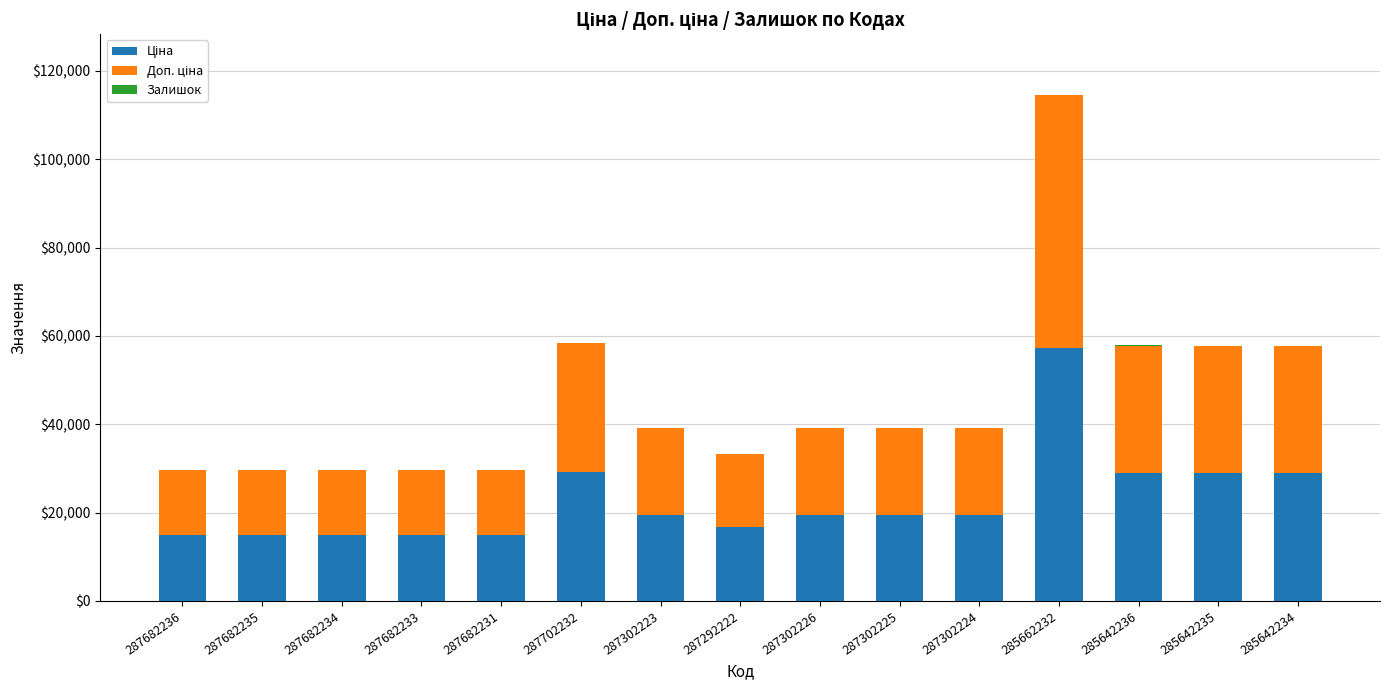

At which category is the sum across all series the highest?

285662232